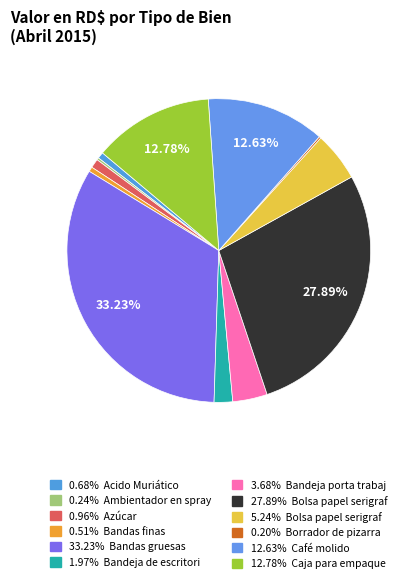

Which category has the biggest portion of the pie?

Bandas gruesas